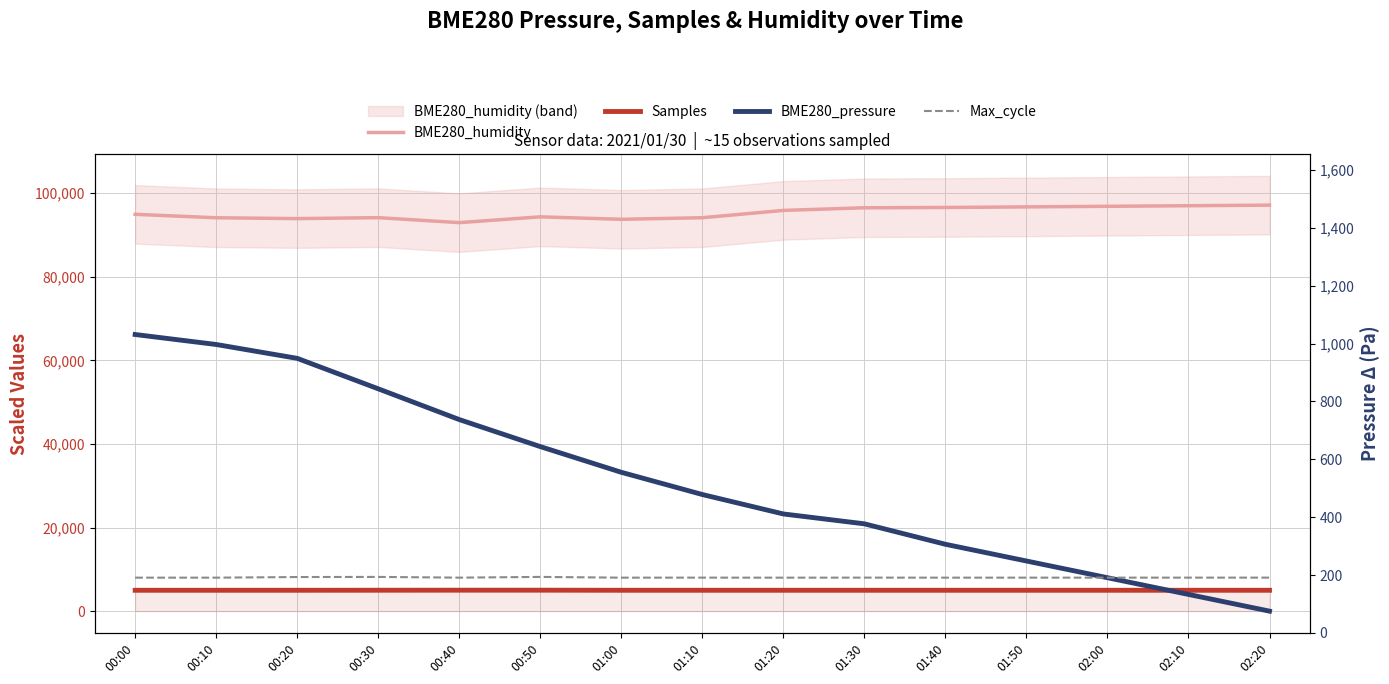

How many distinct data groups are displayed?

4